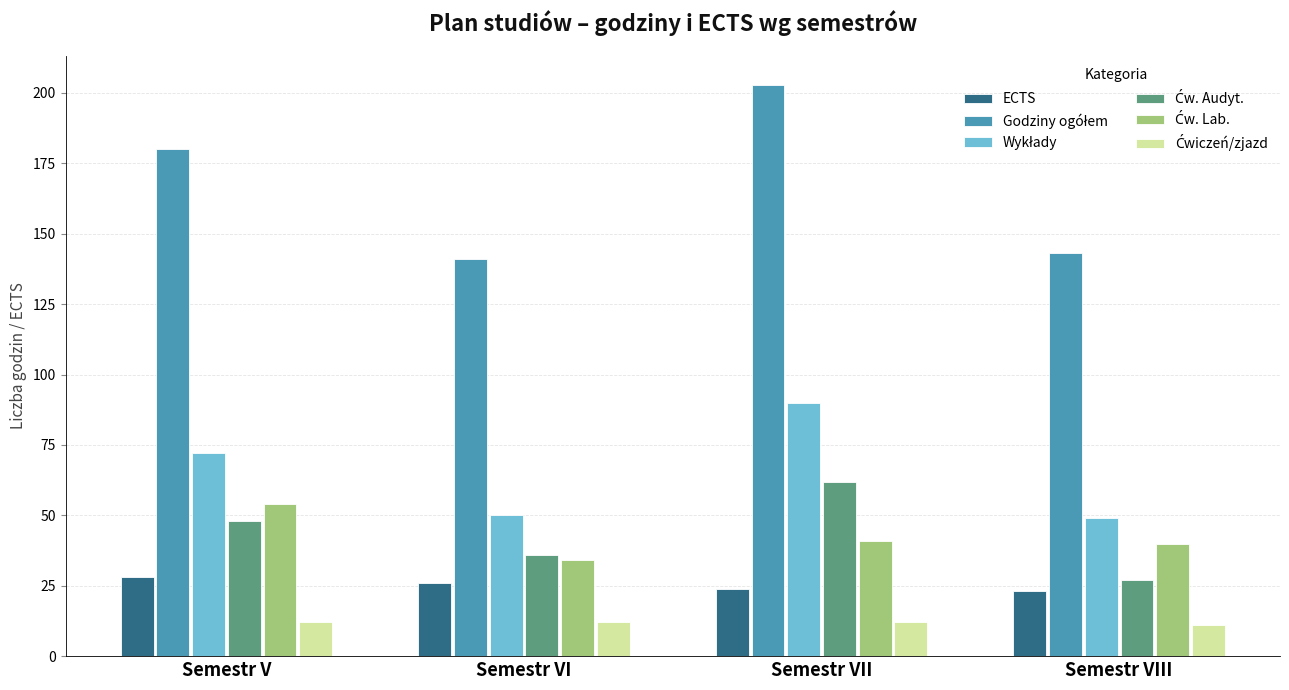

The value of ECTS at Semestr V is 40. True or false?

False